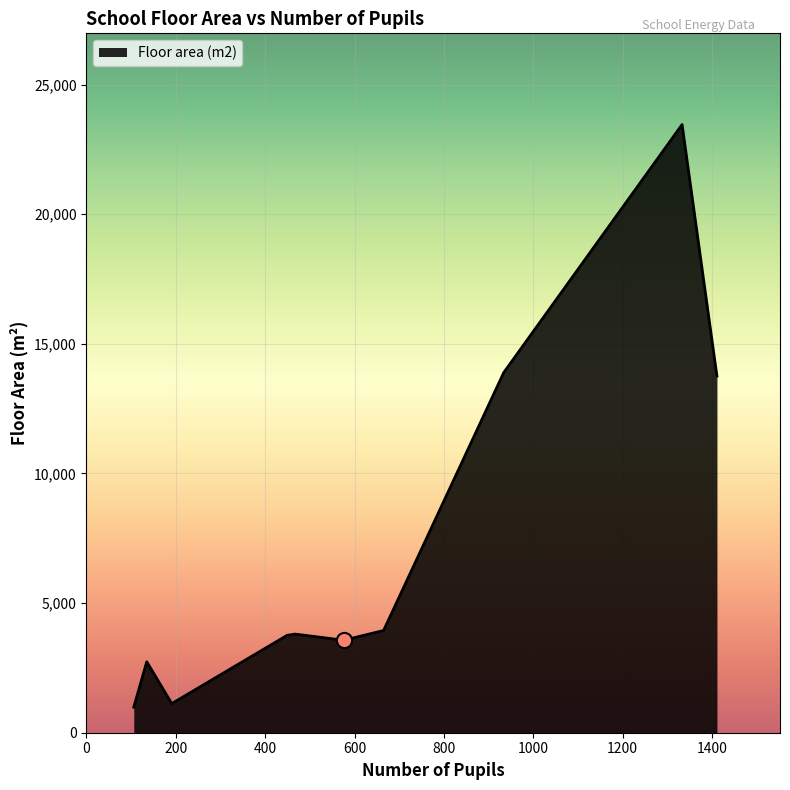

What is the smallest value displayed?

985